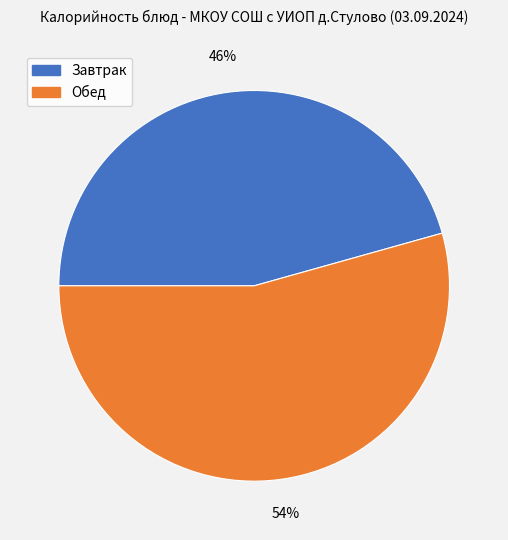

Is there a majority slice in this chart?

Yes